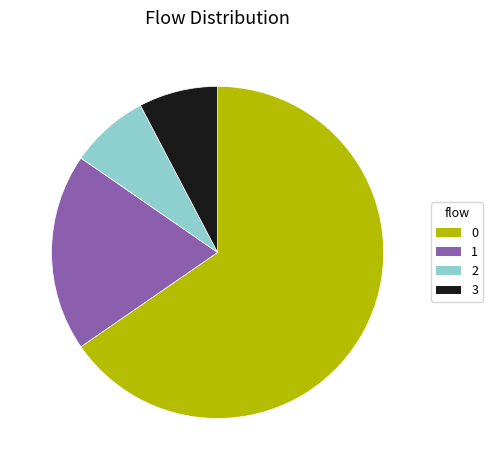

What is the largest slice in the pie chart?

0